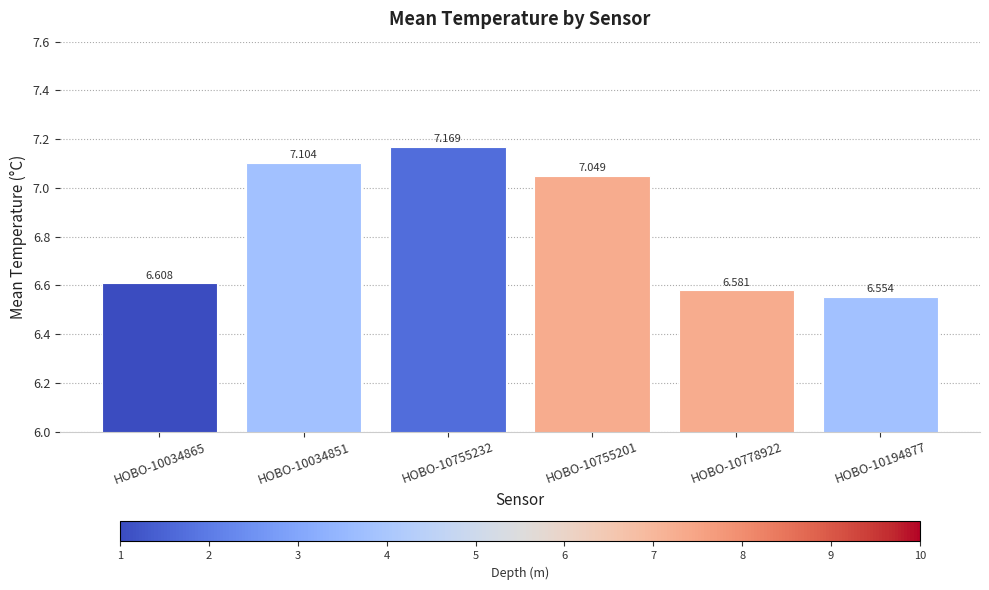

Where does the data first go above 7?

HOBO-10034851